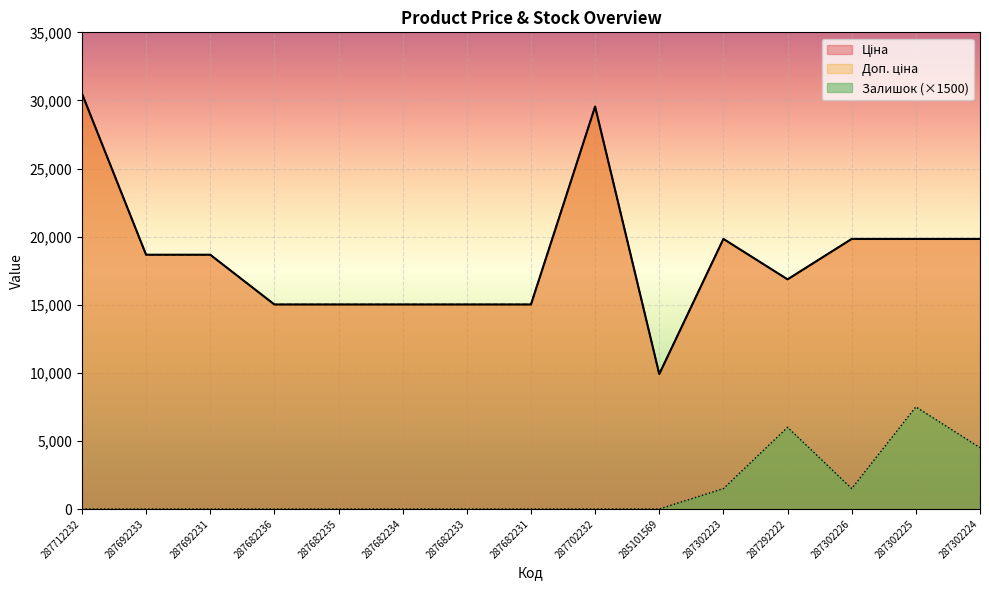

True or false: Доп. ціна and Залишок intersect in this chart.

False